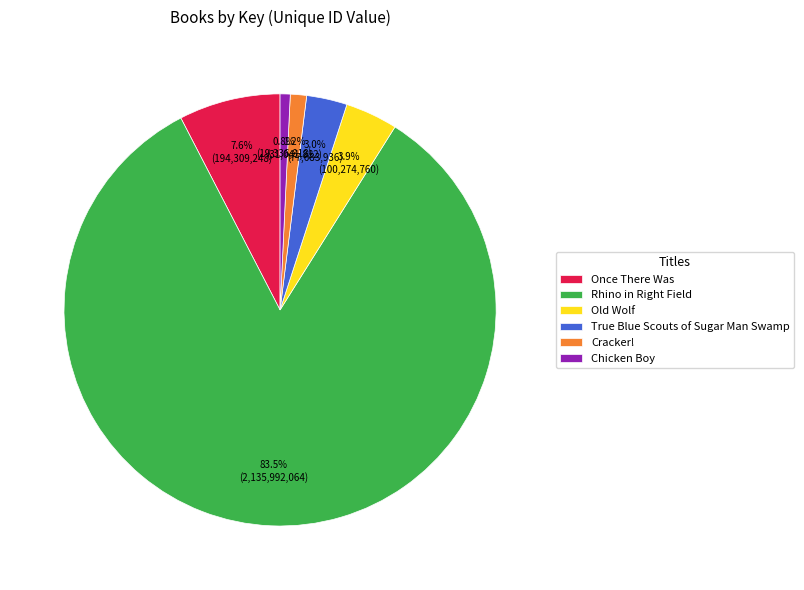

The Chicken Boy slice represents 1% of the pie. True or false?

True